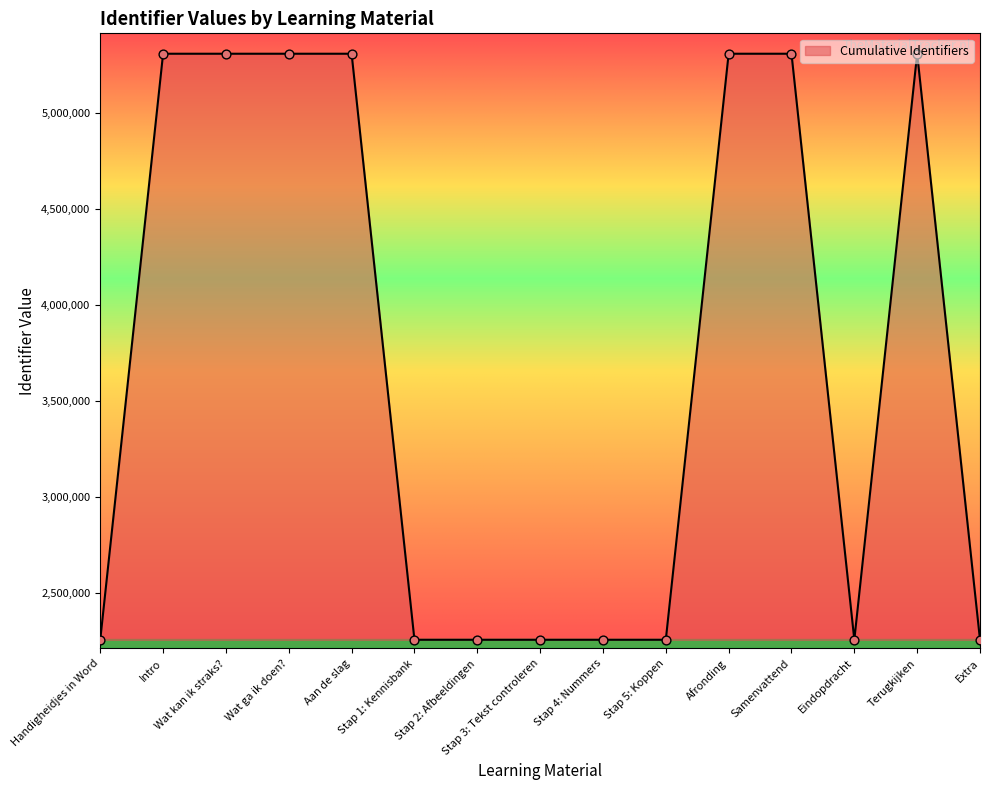

What is the change in value from Handigheidjes in Word to Wat kan ik straks??

+3049100